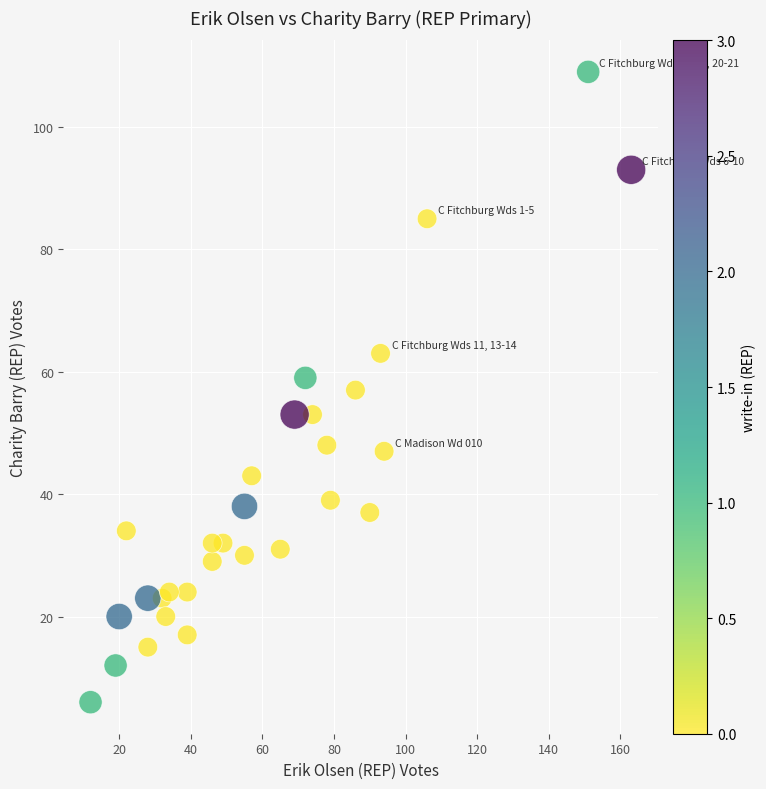

What is the range of Y values (max minus min)?

103